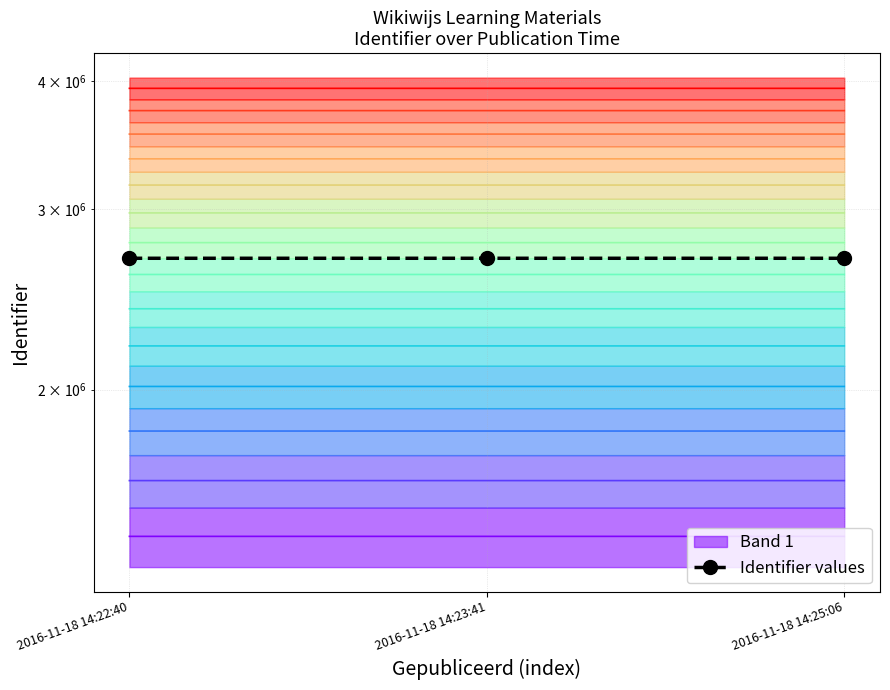

What is the sum of all values?

8058795